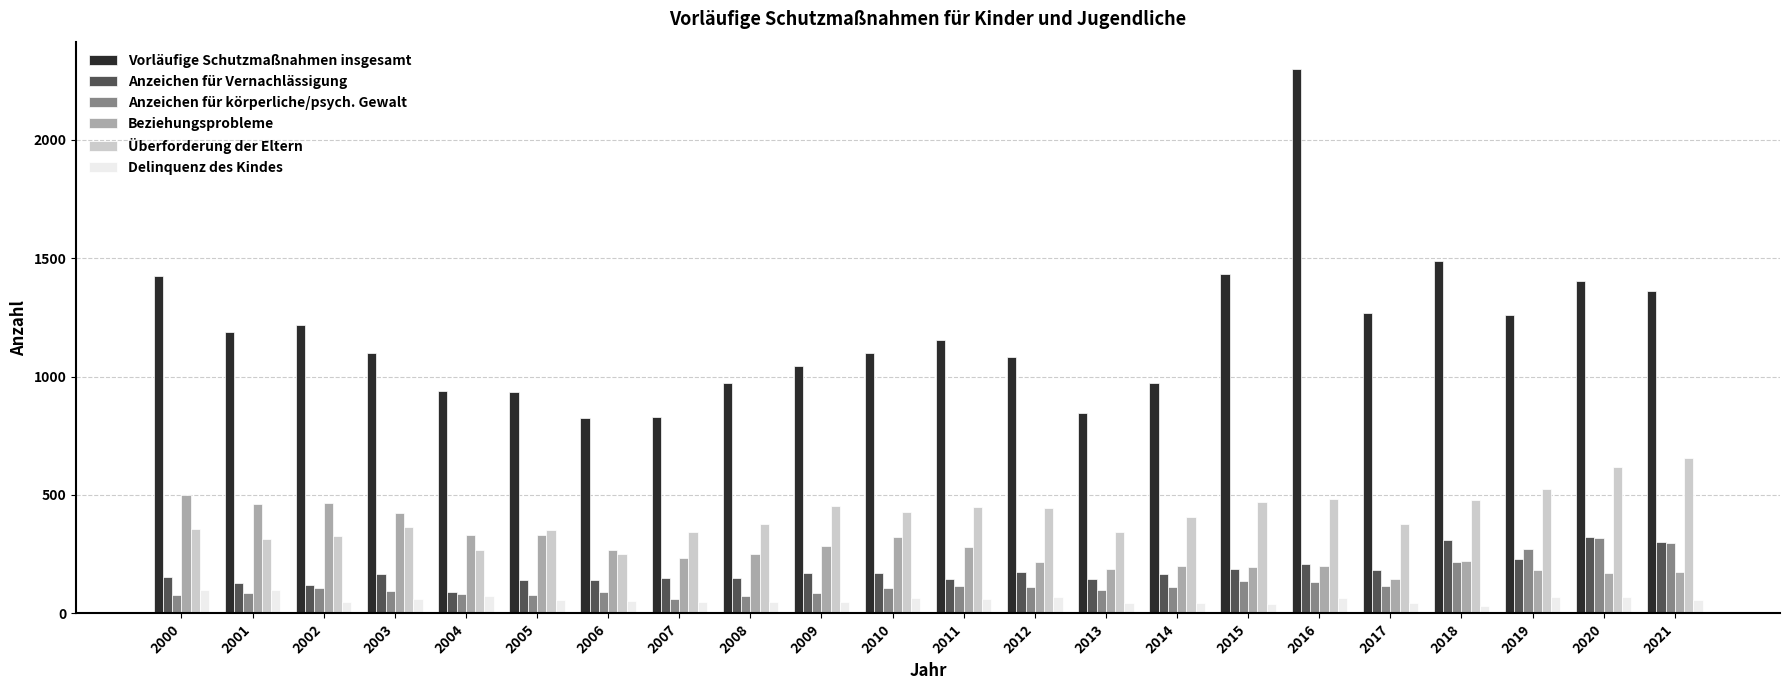

What is the difference between the maximum and minimum values in the Anzeichen für körperliche/psych. Gewalt series?

258